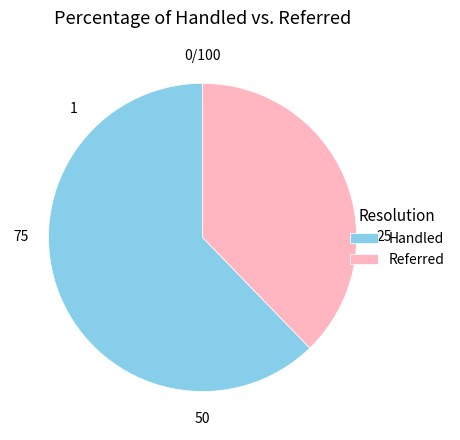

The Handled slice represents 57% of the pie. True or false?

False